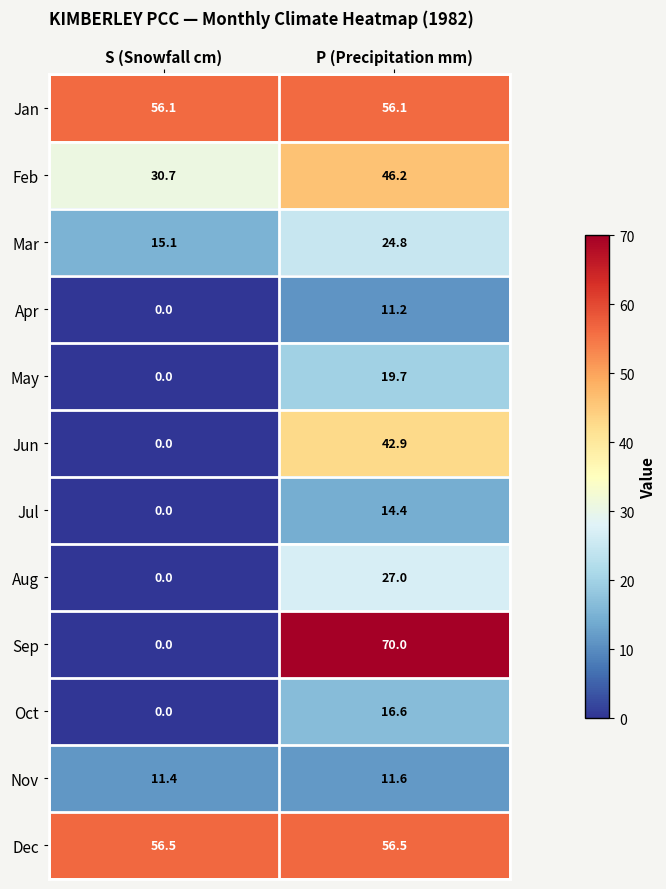

Reading left to right, extract all data points from this chart.

Jan: S (Snowfall cm)=56.1	P (Precipitation mm)=56.1
Feb: S (Snowfall cm)=30.7	P (Precipitation mm)=46.2
Mar: S (Snowfall cm)=15.1	P (Precipitation mm)=24.8
Apr: S (Snowfall cm)=0.0	P (Precipitation mm)=11.2
May: S (Snowfall cm)=0.0	P (Precipitation mm)=19.7
Jun: S (Snowfall cm)=0.0	P (Precipitation mm)=42.9
Jul: S (Snowfall cm)=0.0	P (Precipitation mm)=14.4
Aug: S (Snowfall cm)=0.0	P (Precipitation mm)=27.0
Sep: S (Snowfall cm)=0.0	P (Precipitation mm)=70.0
Oct: S (Snowfall cm)=0.0	P (Precipitation mm)=16.6
Nov: S (Snowfall cm)=11.4	P (Precipitation mm)=11.6
Dec: S (Snowfall cm)=56.5	P (Precipitation mm)=56.5